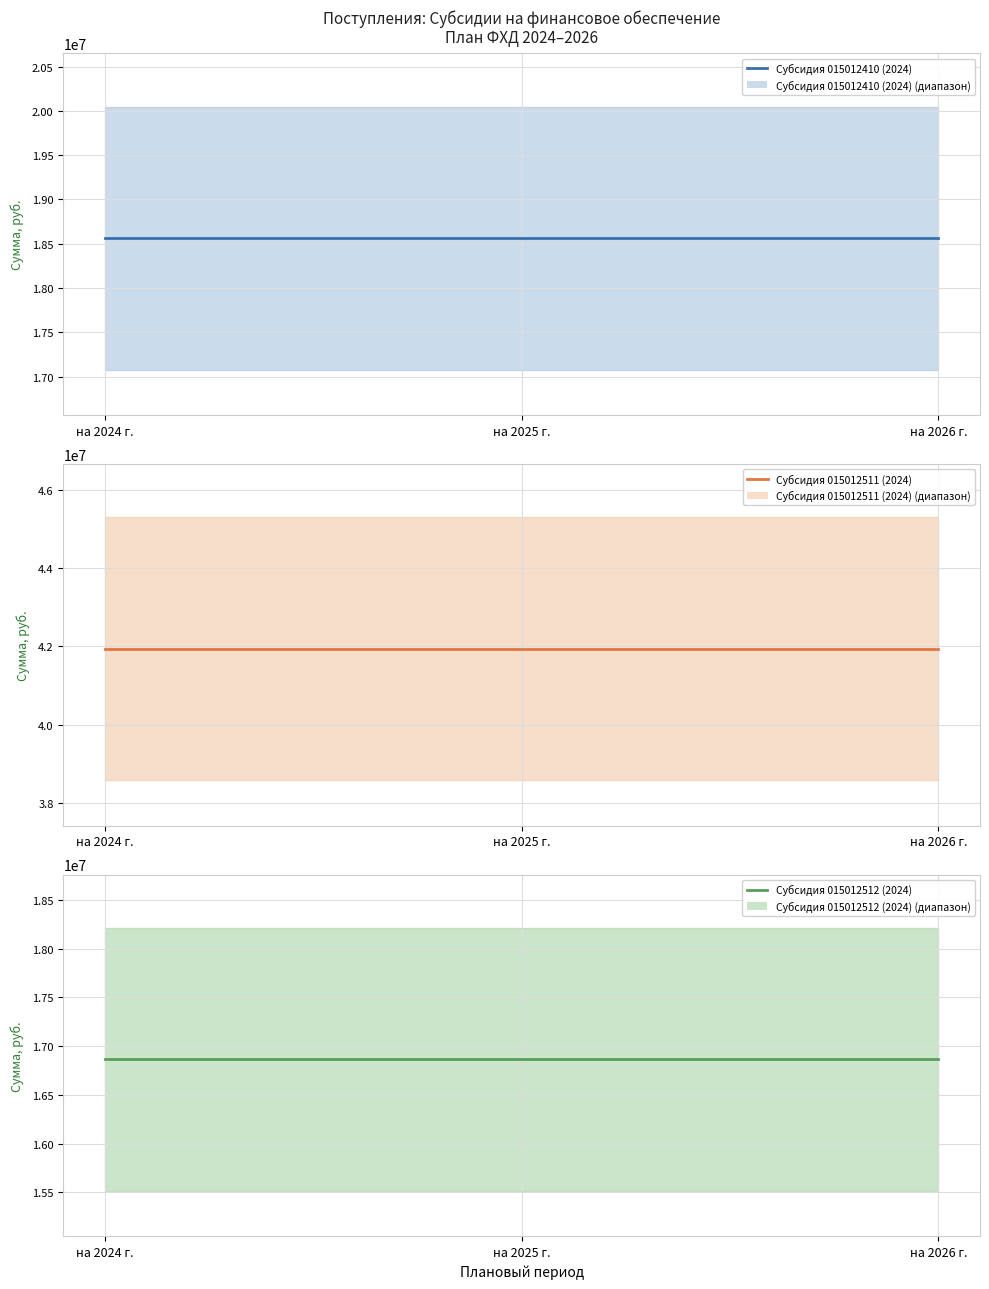

What is the label of the 2nd point from the right?

на 2025 г.